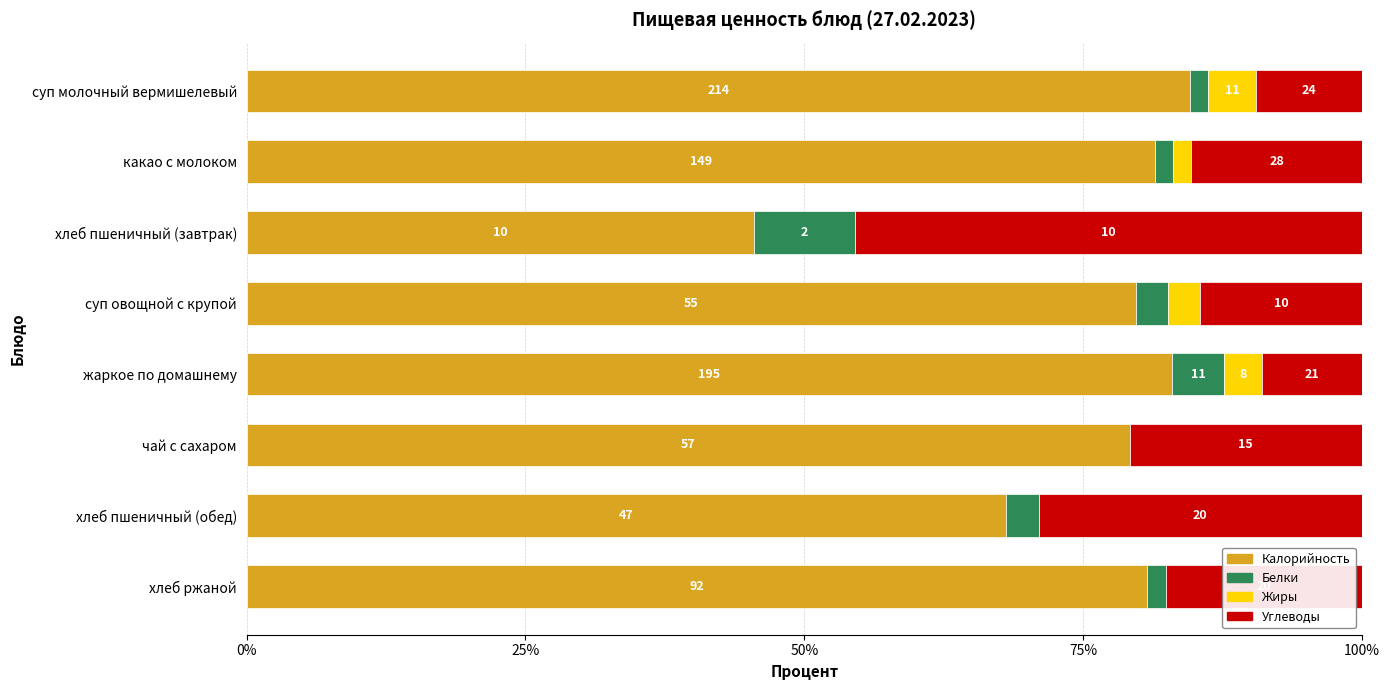

What are all the series names shown in the legend?

Калорийность, Белки, Жиры, Углеводы